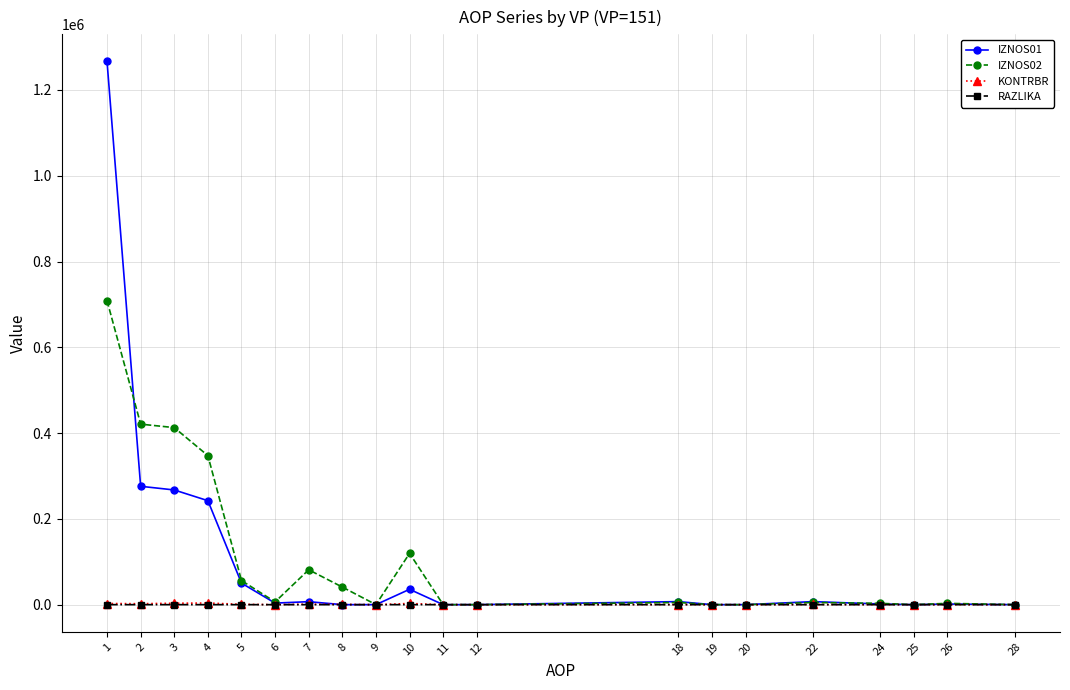

What is the greatest value displayed?

1266437.9